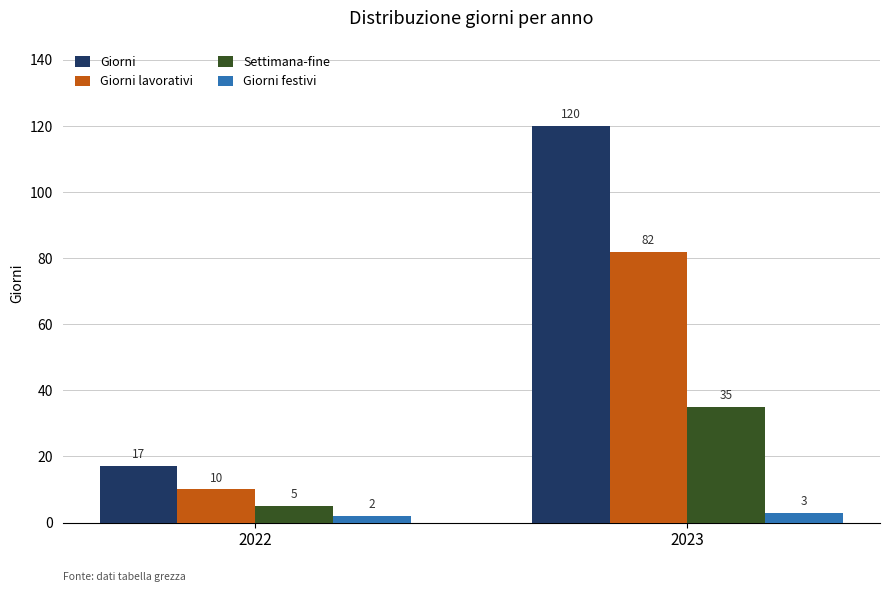

What is the value of the Giorni festivi bar at the 2nd from the left?

3